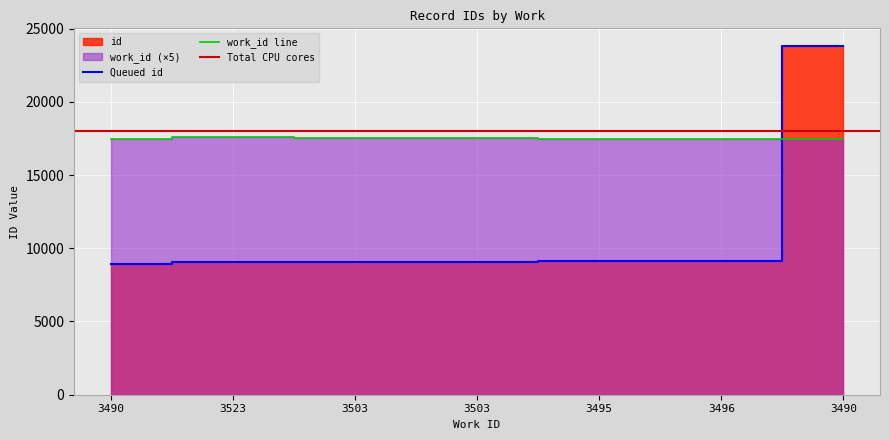

Which series has the largest range (max minus min)?

id